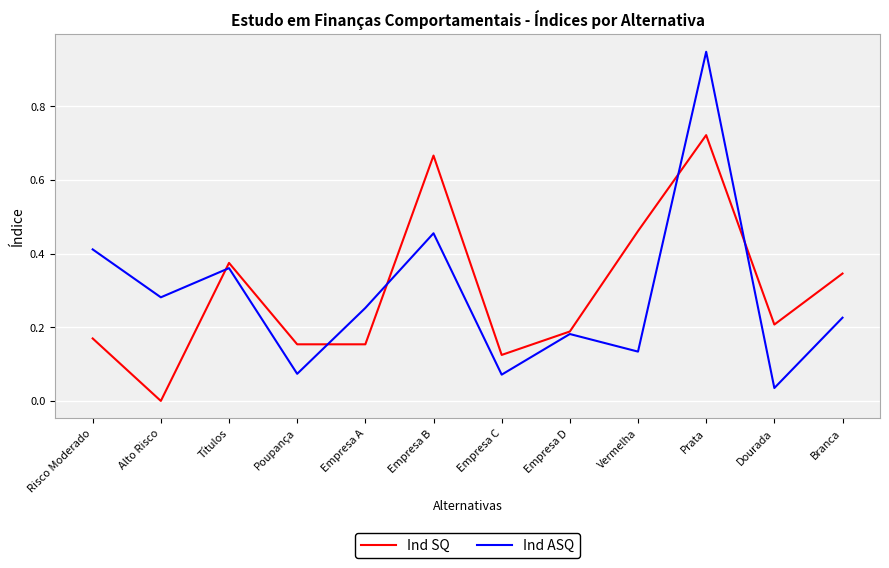

Between Títulos and Branca, which series saw the biggest shift?

Ind ASQ